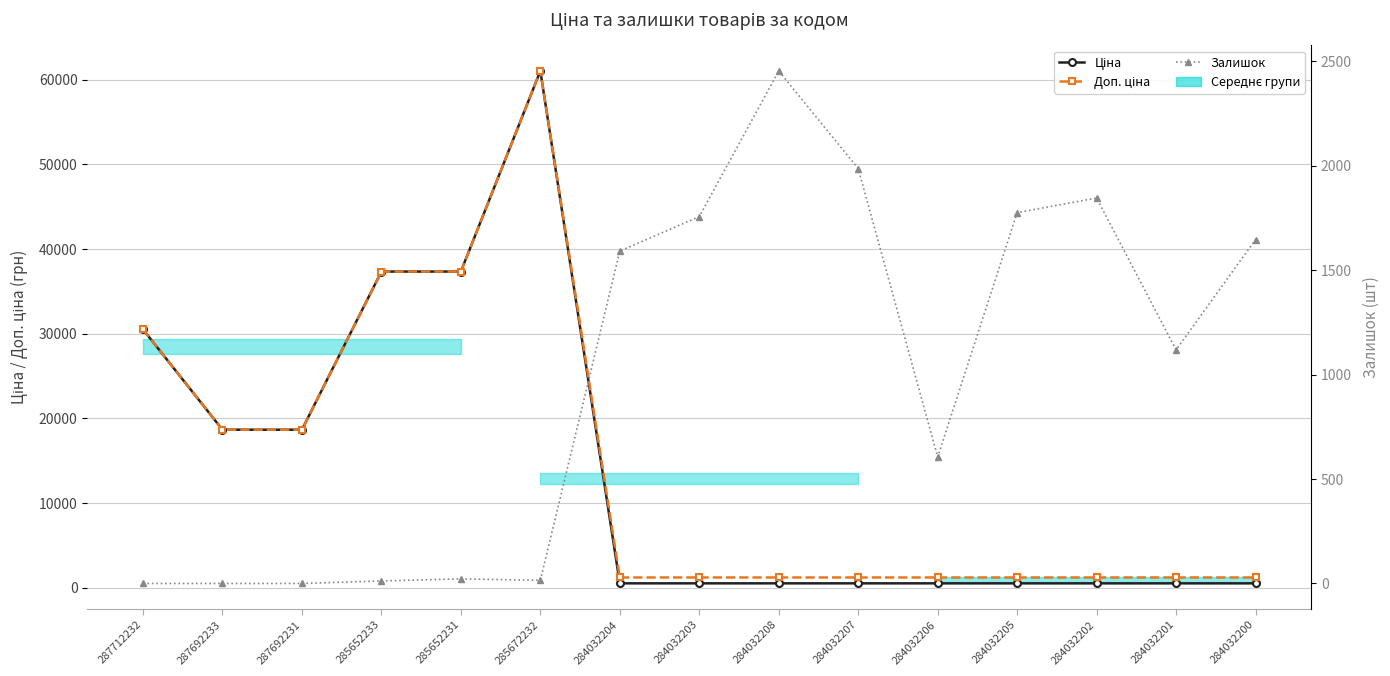

True or false: Ціна and Доп. ціна cross at least once.

False